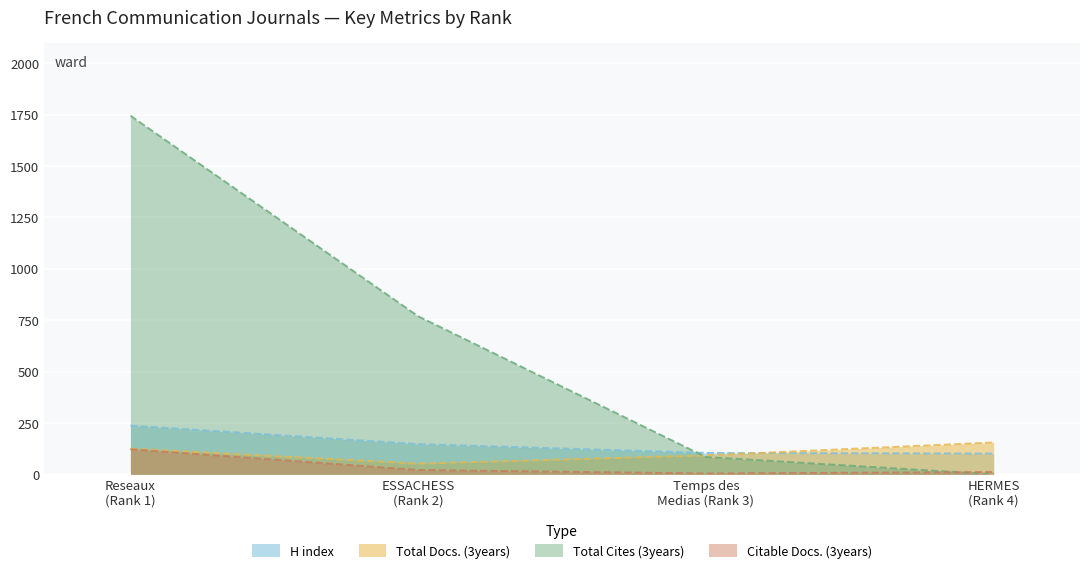

What is the greatest value displayed?

1745